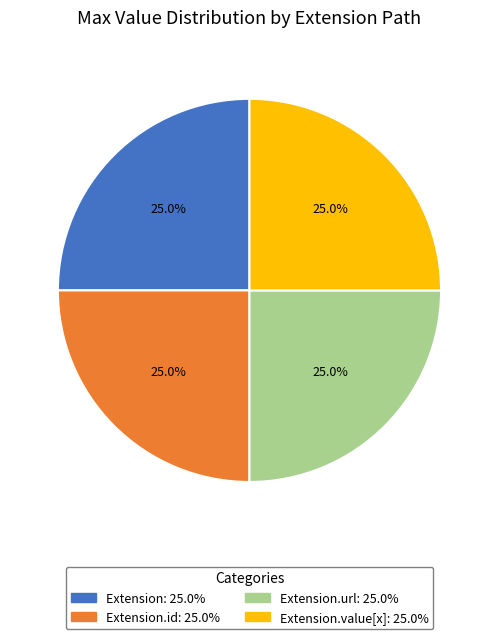

Is there a majority slice in this chart?

No